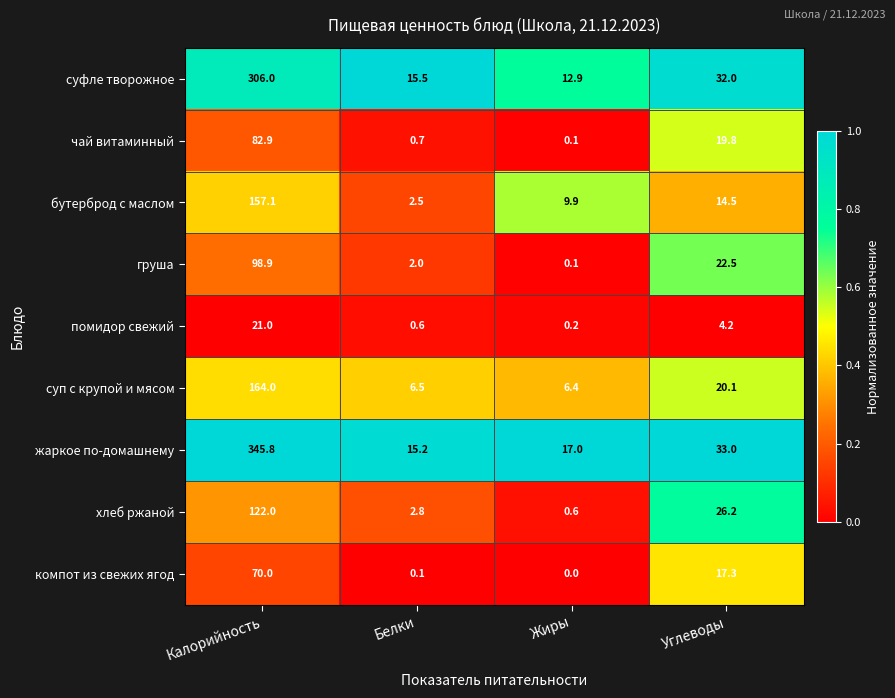

The value of хлеб ржаной at Жиры is 0.9. True or false?

False